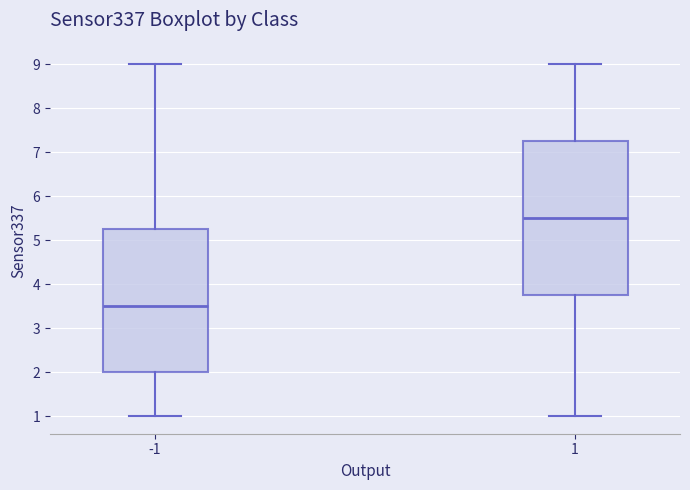

Reading left to right, transcribe this box plot: for each box, give where its median line is, the range the box spans, and where its two whiskers end, as read against the y-axis. The values are not printed on the chart, so give them approximately, as read against the axis.

-1: median 3.5, box 2.0 to 5.3, whiskers 1.0 to 9.0
1: median 5.5, box 3.8 to 7.3, whiskers 1.0 to 9.0